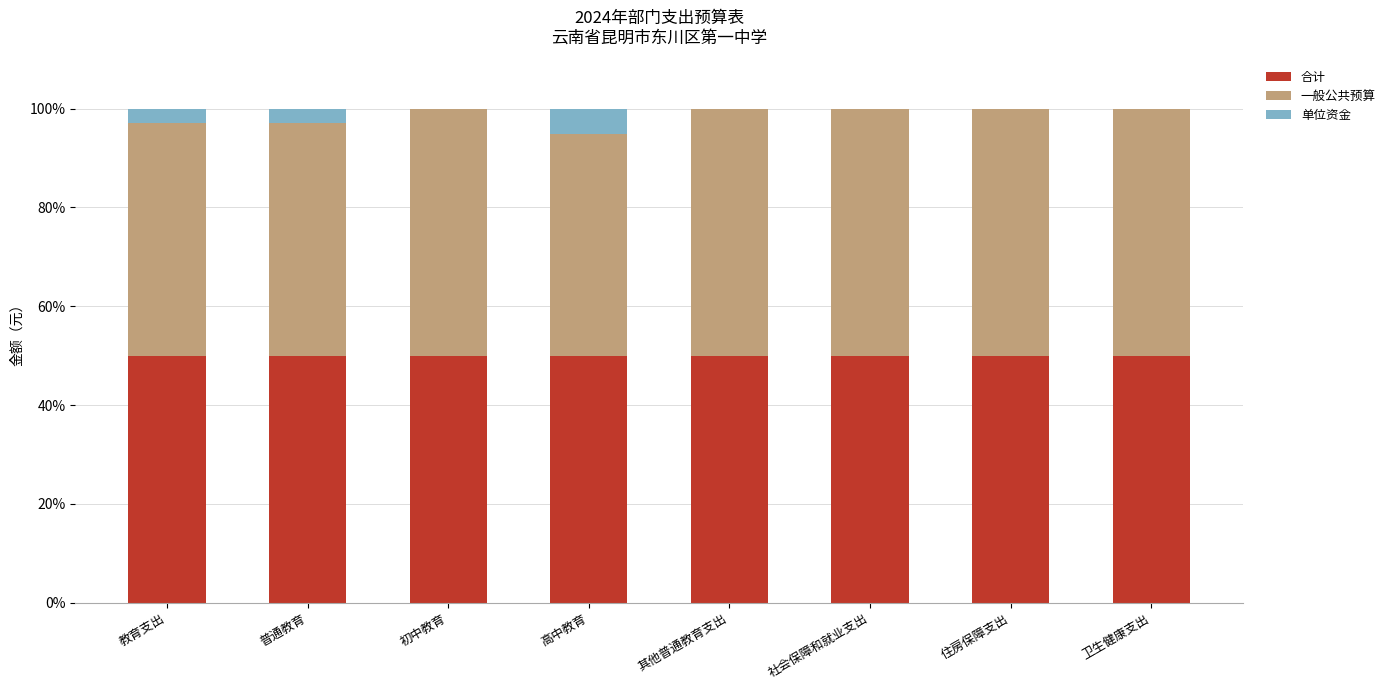

What is the total value across all series at 教育支出?

100.0